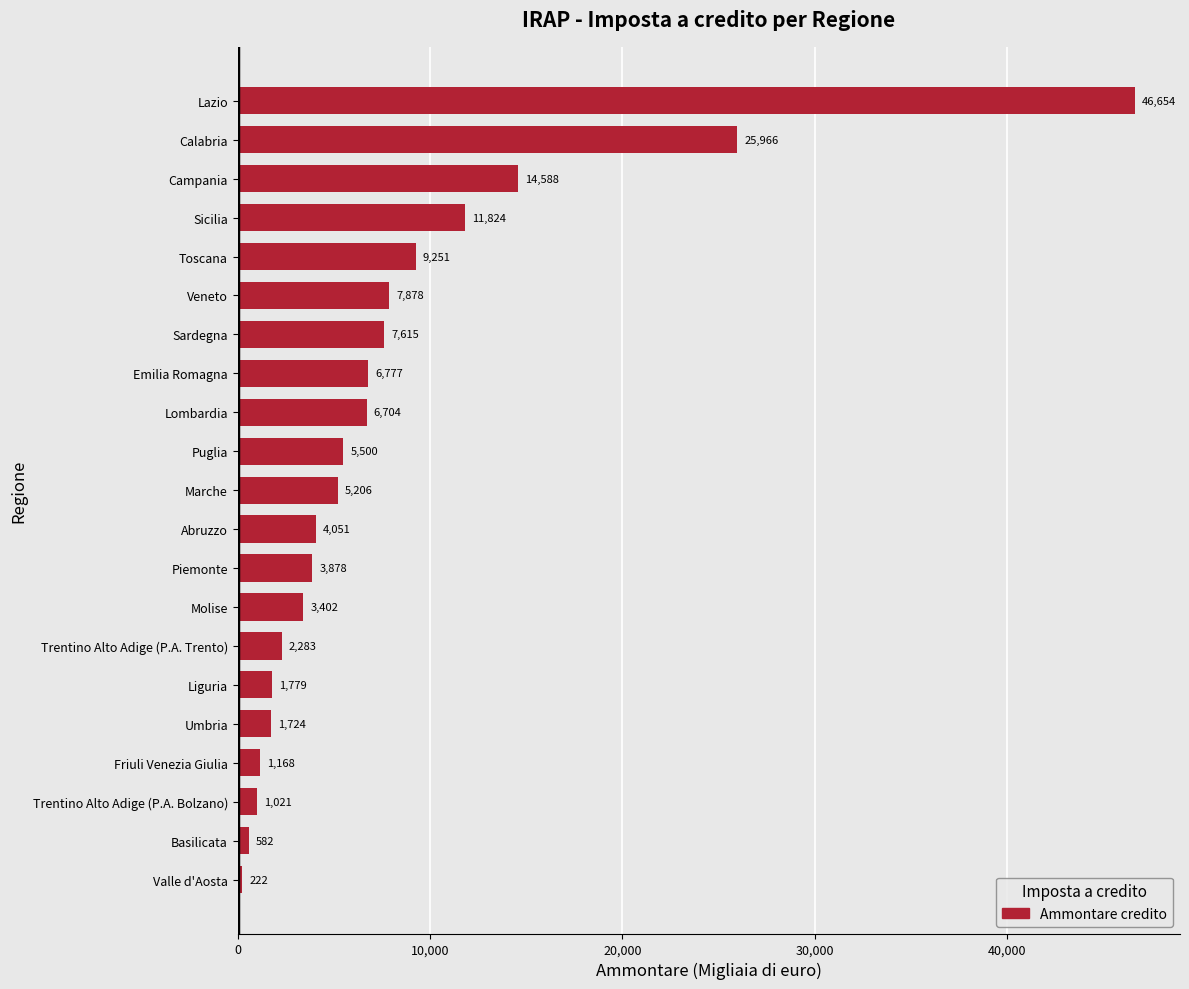

The value at Puglia is 5500. True or false?

True